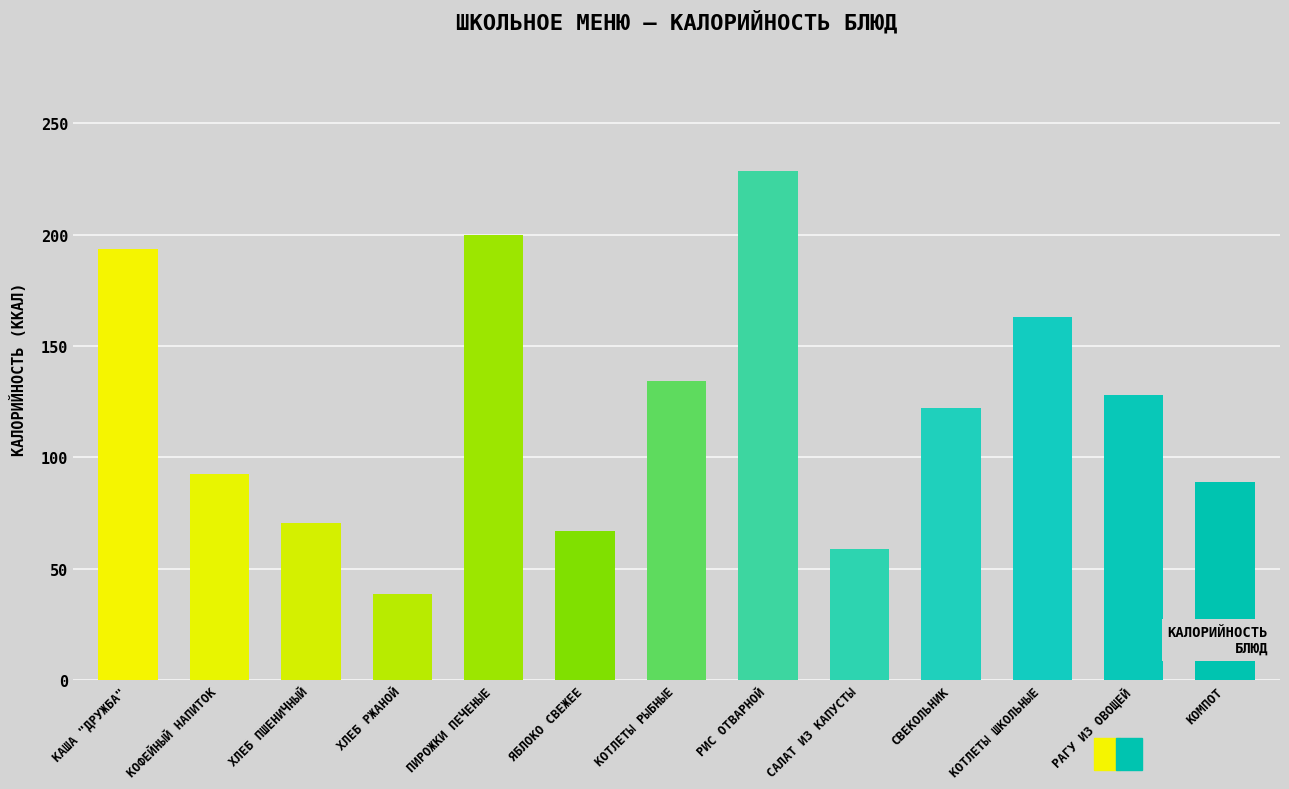

The value at САЛАТ ИЗ КАПУСТЫ is 16.6. True or false?

False